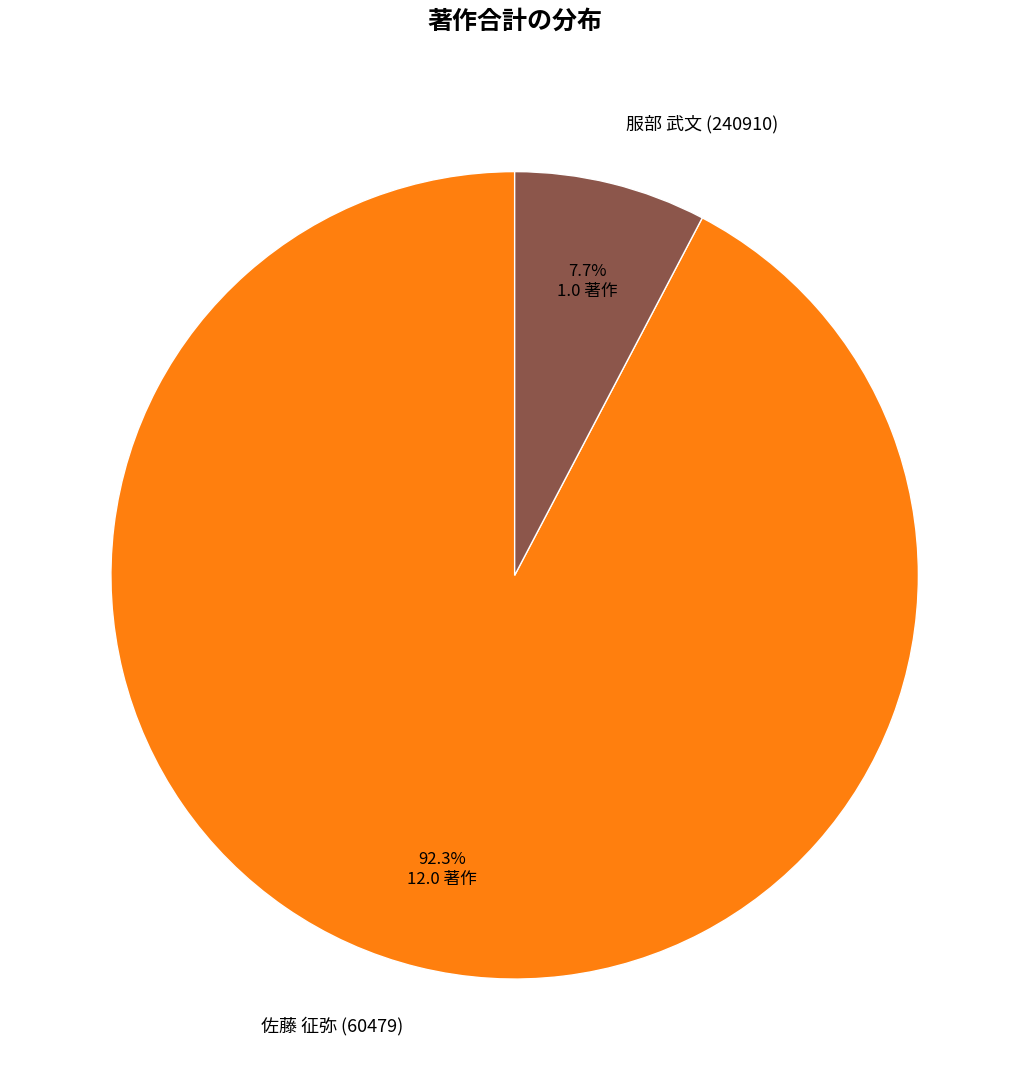

What is the majority slice?

佐藤 征弥 (60479)